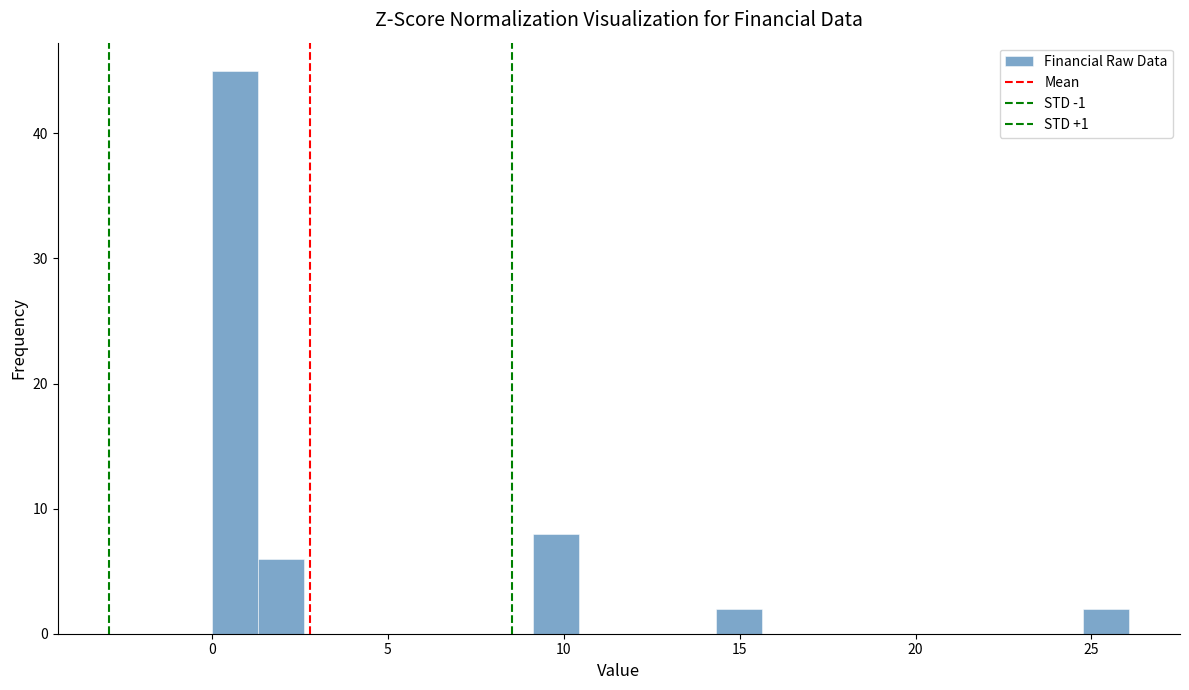

Read against the x-axis, roughly where is the centre of the tallest bar?

0.5